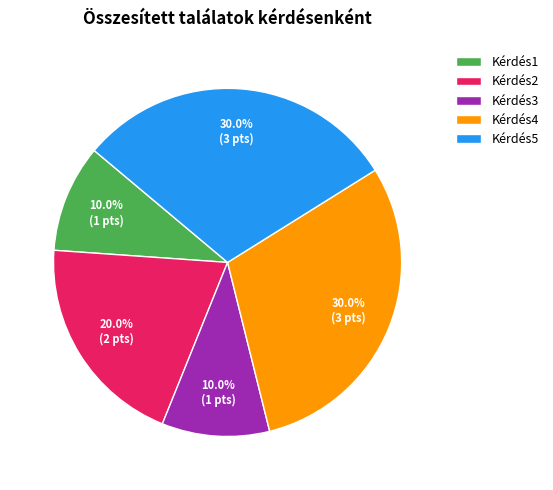

To the nearest percent, what portion does Kérdés1 represent?

10%